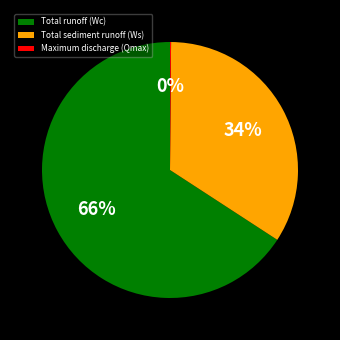

To the nearest percent, what is the difference between the largest and smallest slice percentages?

66%